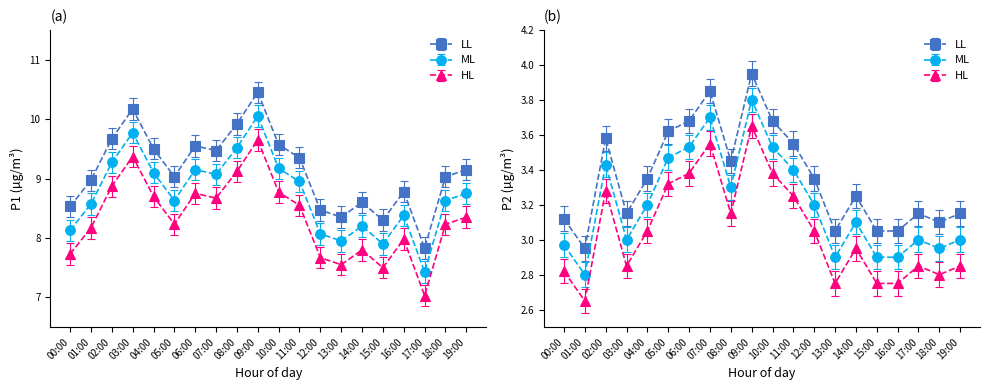

What is the total value across all series at 17:00?

10.6